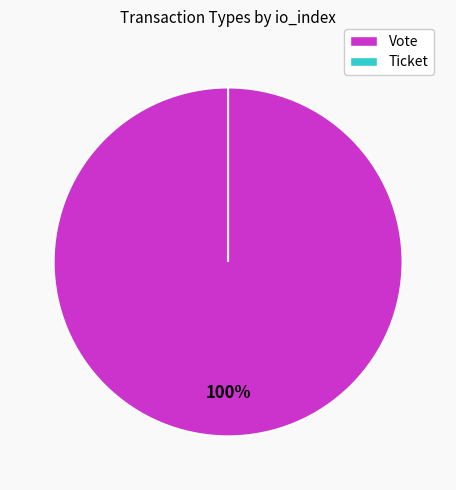

What is the change in value from Vote to Ticket?

-1